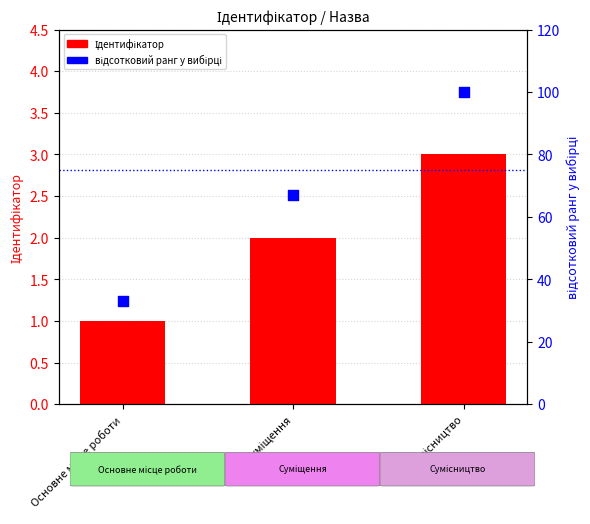

Which series contains the highest Y value?

відсотковий ранг у вибірці